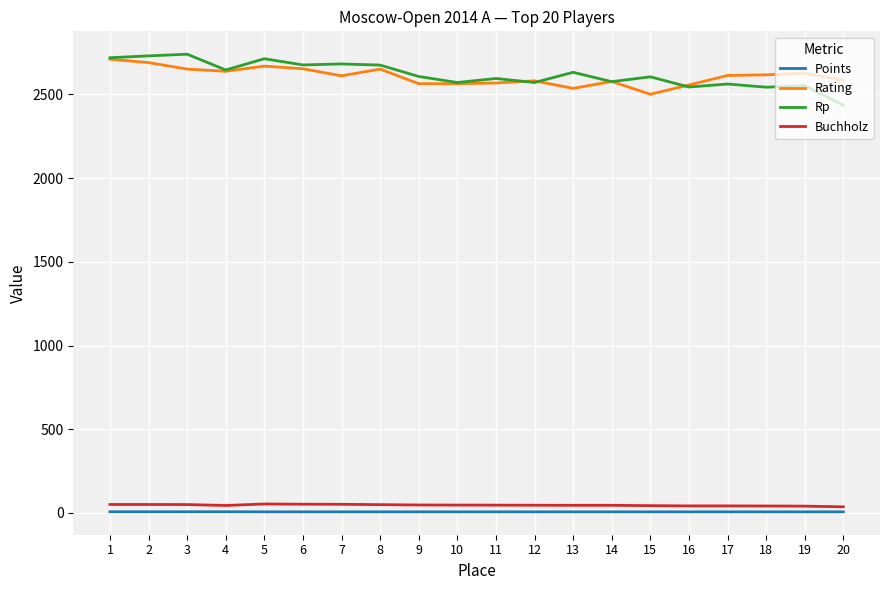

At how many categories does at least one series exceed 1891?

20